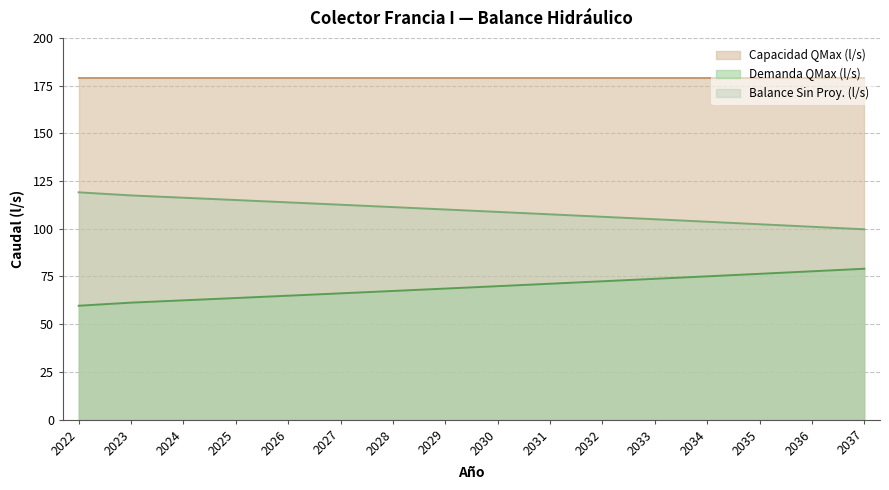

Which series has the widest spread of values?

Demanda QMax (l/s)